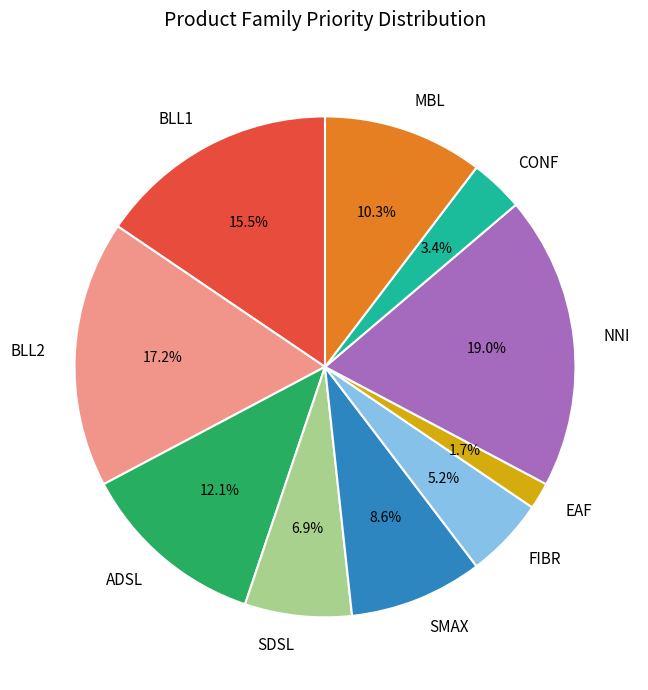

What percentage is the NNI slice, to the nearest percent?

19%